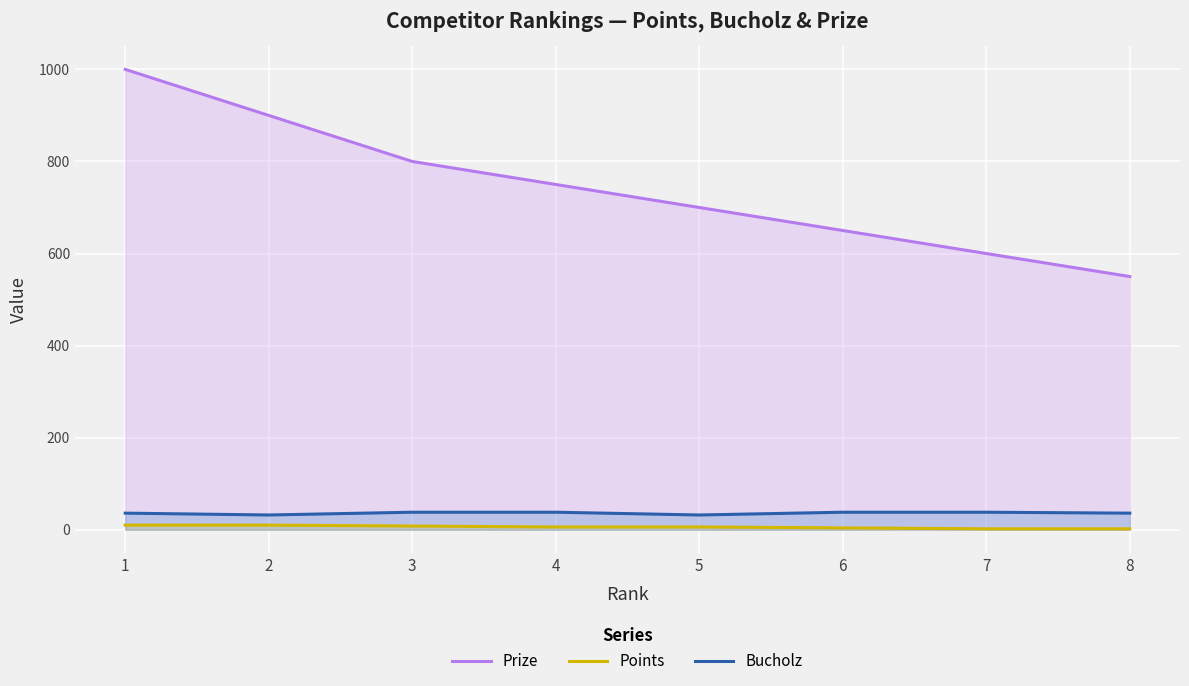

True or false: Prize has a value of 1400 at 2.

False